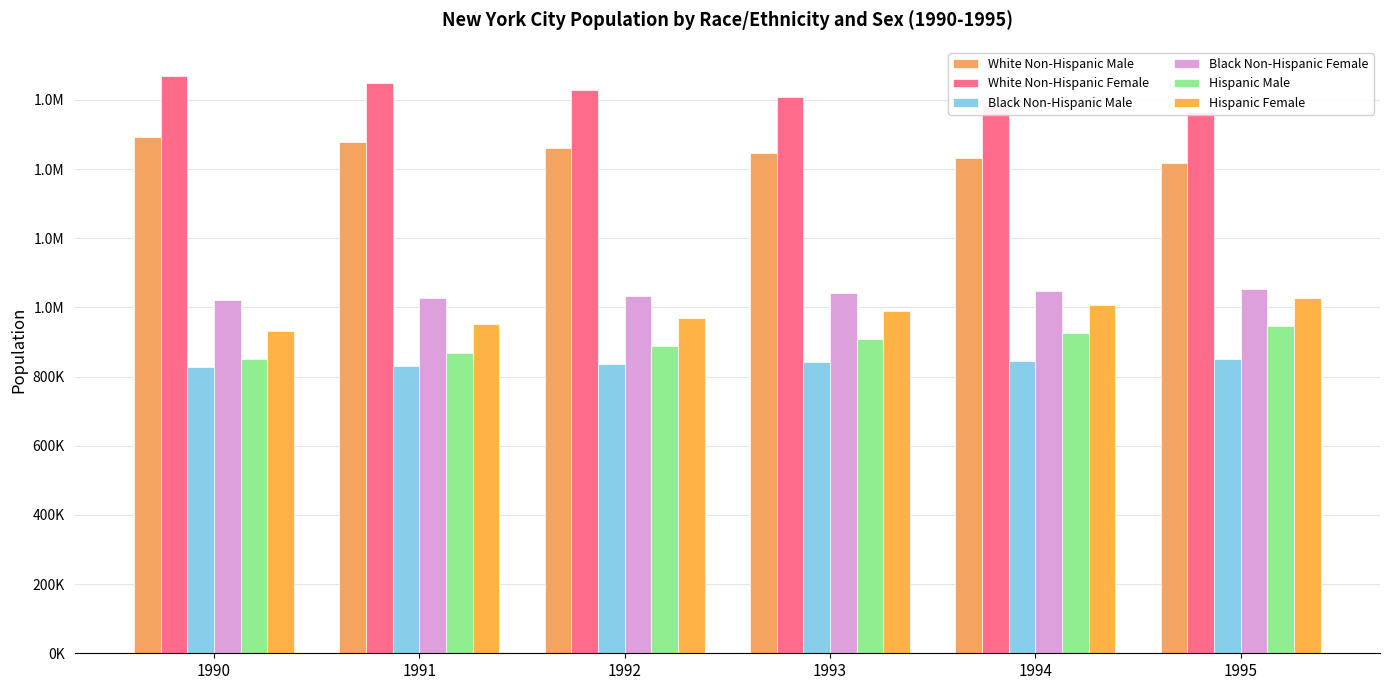

What is the difference between the Hispanic Male values at 1994 and 1992?

38099